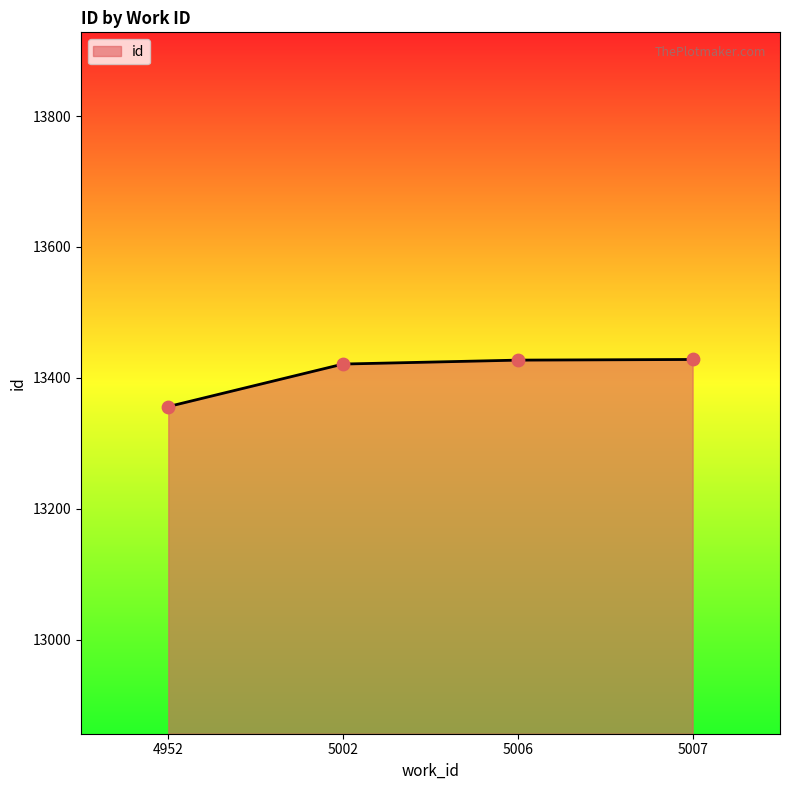

What is the ratio of the value at 4952 to the value at 5002?

1.0